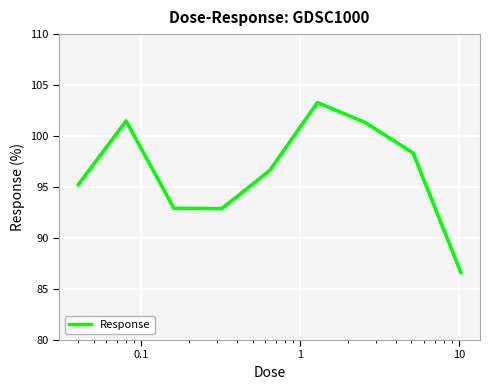

What is the difference between the maximum and second lowest values?

10.4